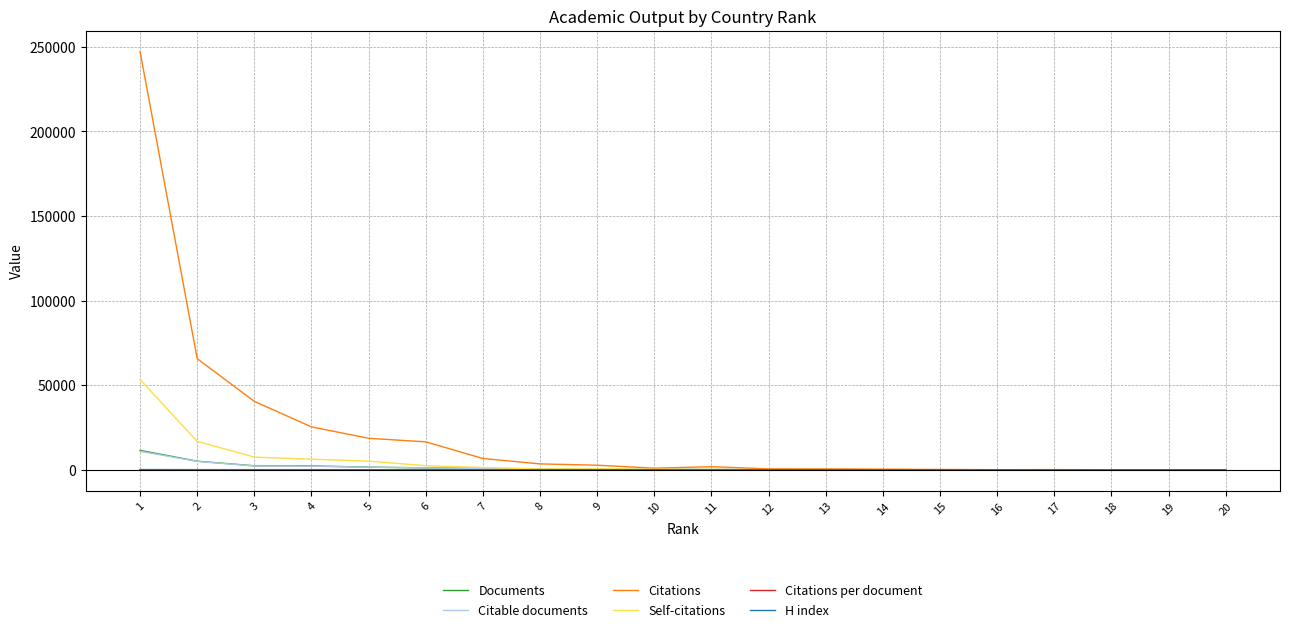

What are all the series names shown in the legend?

Documents, Citable documents, Citations, Self-citations, Citations per document, H index